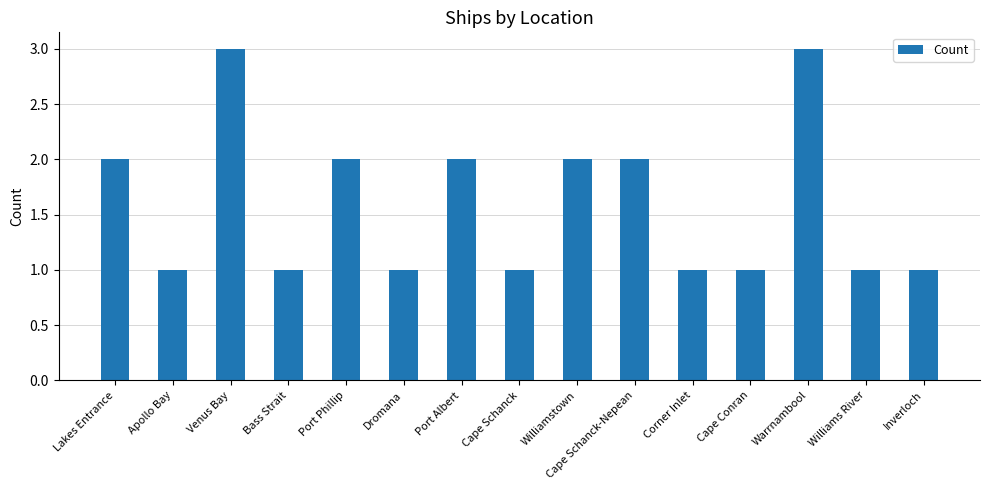

Reading left to right, extract all data points from this chart.

Lakes Entrance=2	Apollo Bay=1	Venus Bay=3	Bass Strait=1	Port Phillip=2	Dromana=1	Port Albert=2	Cape Schanck=1	Williamstown=2	Cape Schanck-Nepean=2	Corner Inlet=1	Cape Conran=1	Warrnambool=3	Williams River=1	Inverloch=1